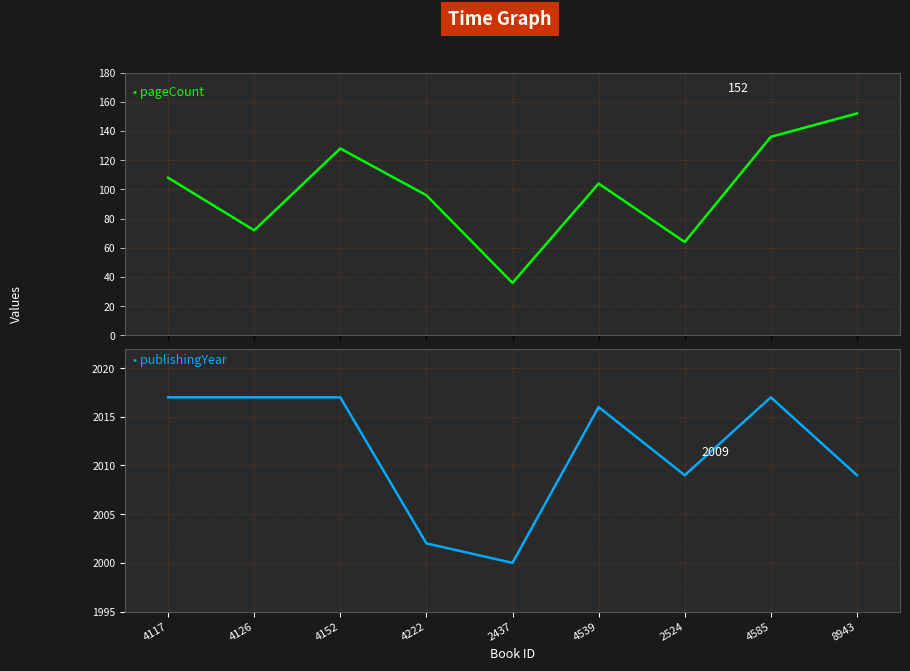

What is the total value across all series at 4222?

2098